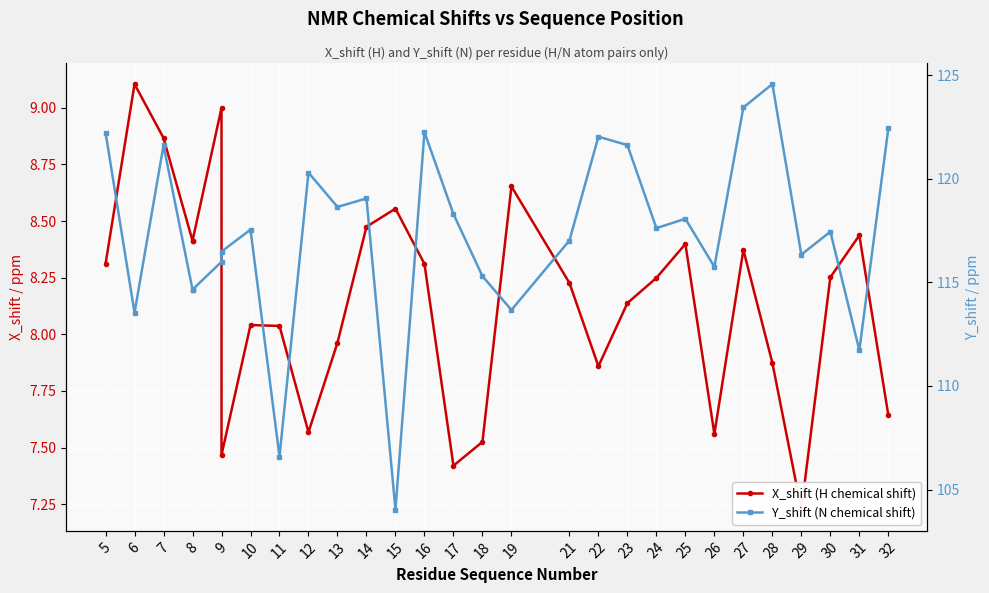

How many categories are shown in the chart?

29